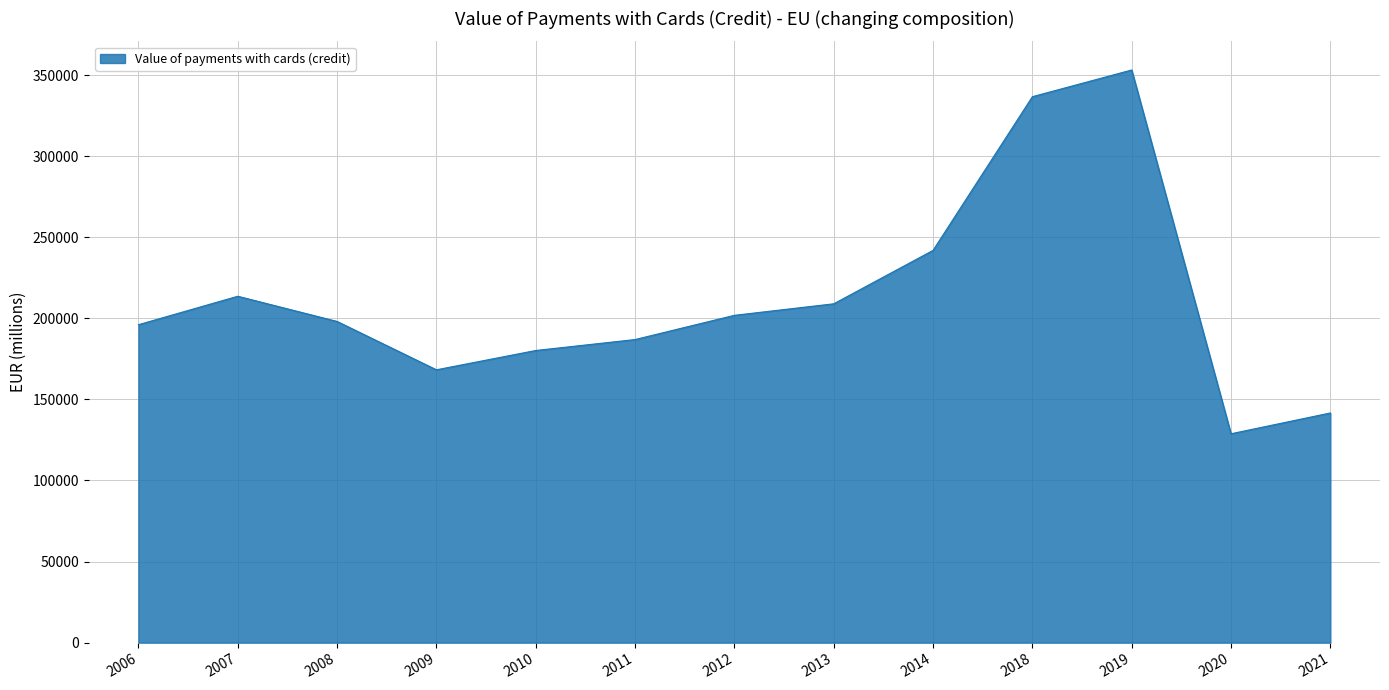

How many values are below 198051?

6